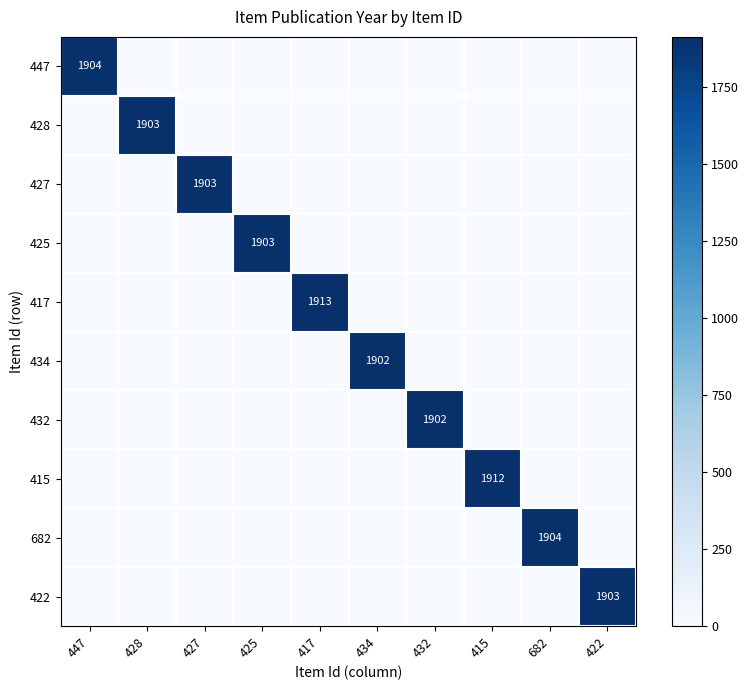

Is it true that 425 equals 1903 at 425?

True